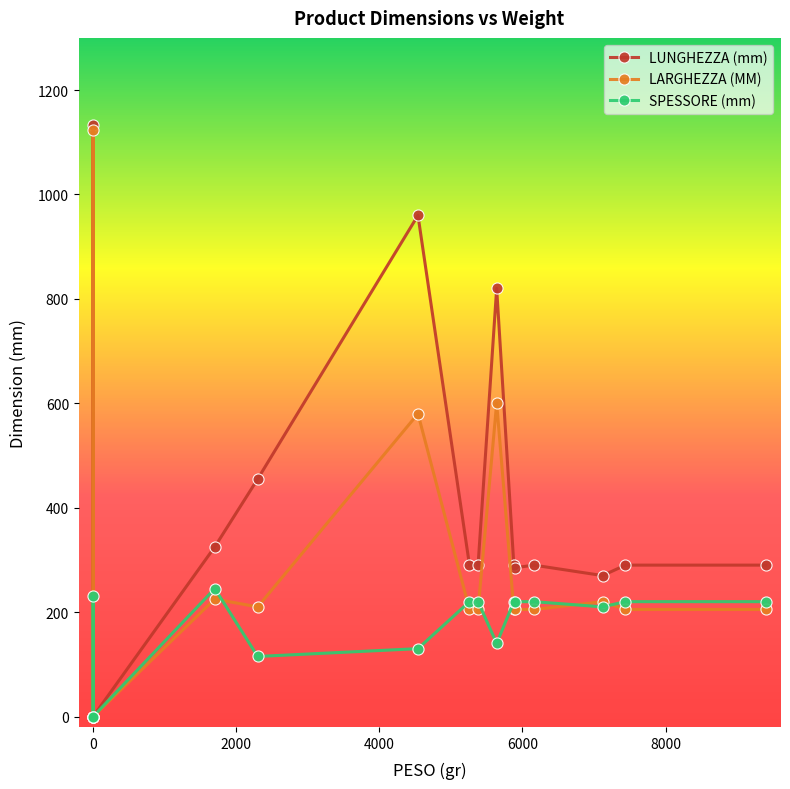

What is the difference between the maximum and minimum values in the SPESSORE (mm) series?

245